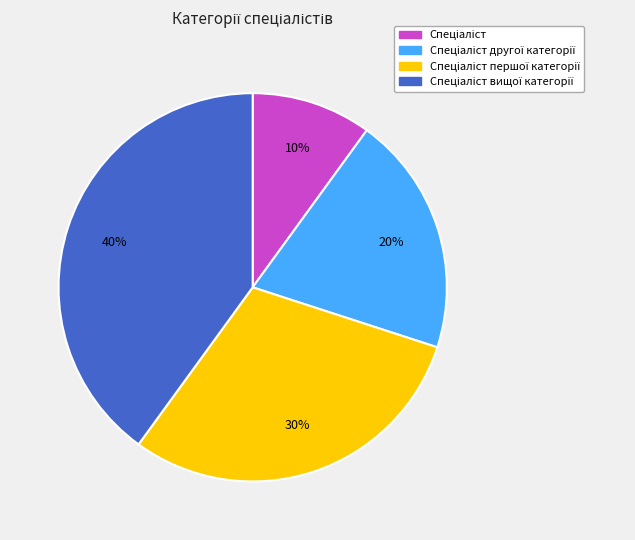

To the nearest percent, what is the average slice percentage?

25%